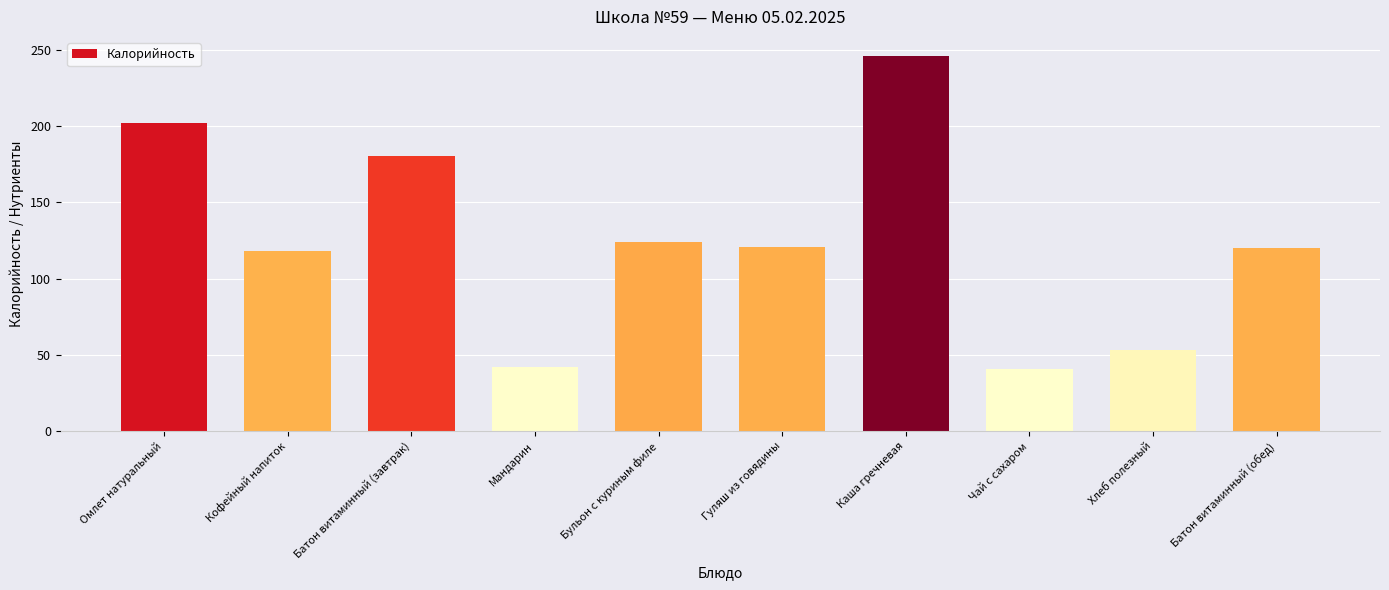

The value at Хлеб полезный is 53. True or false?

True